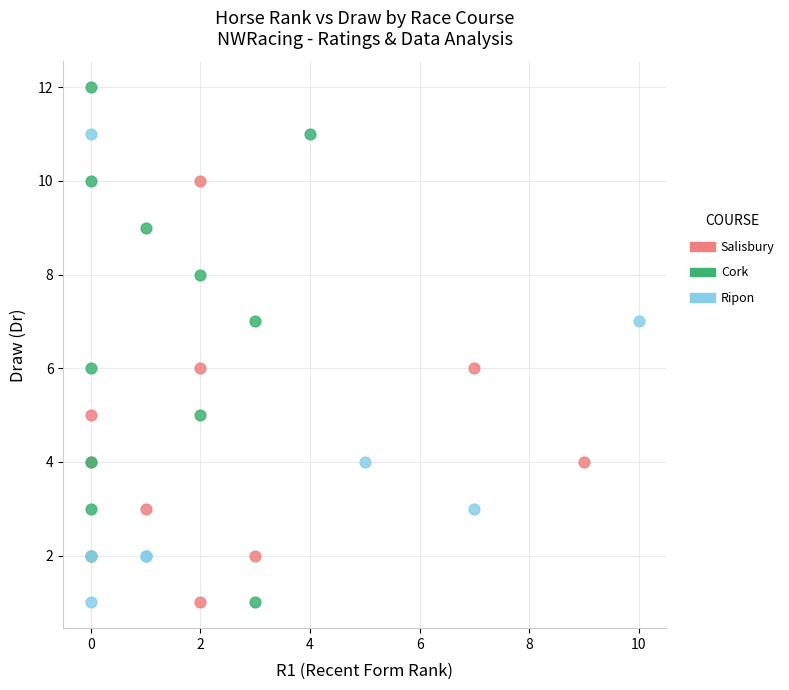

Which series reaches the maximum Y coordinate?

Cork